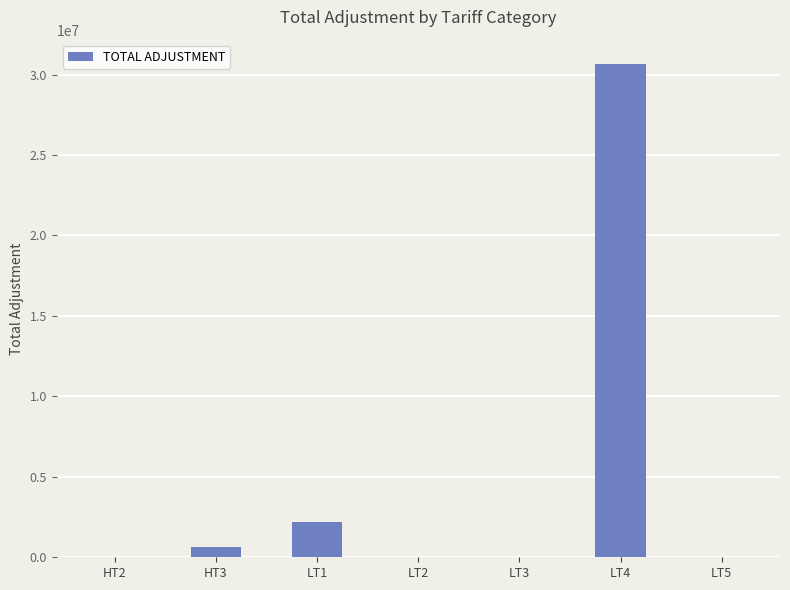

How many distinct data groups are displayed?

1